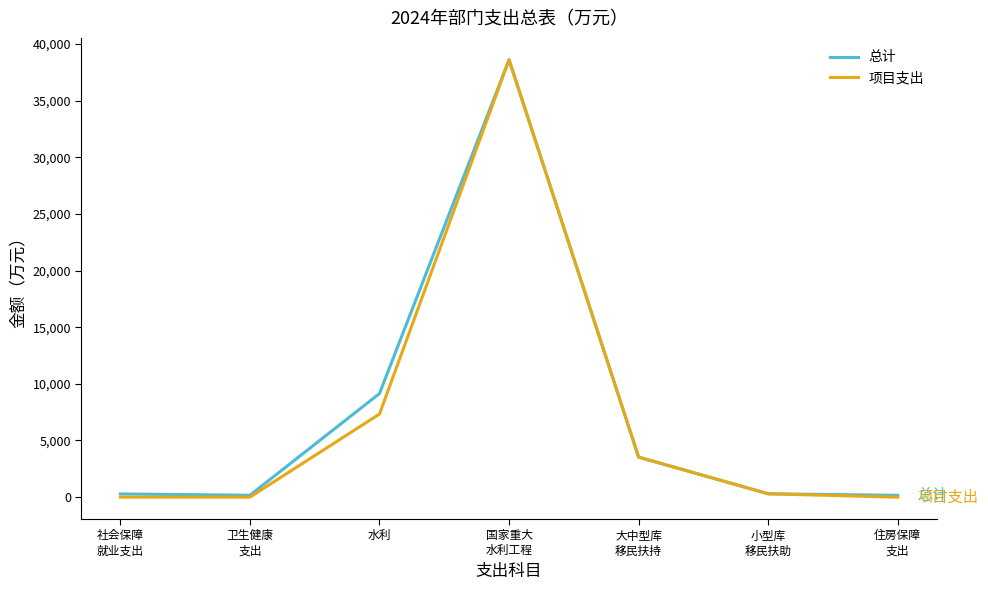

At which label does 总计 first exceed 297?

水利